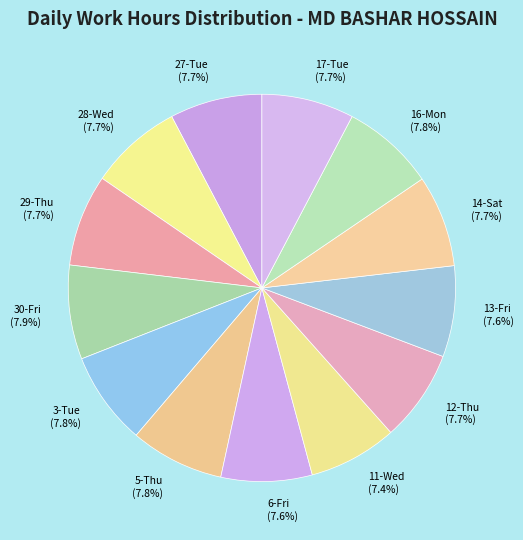

What percentage do 30-Fri and 28-Wed together represent?

15.6%